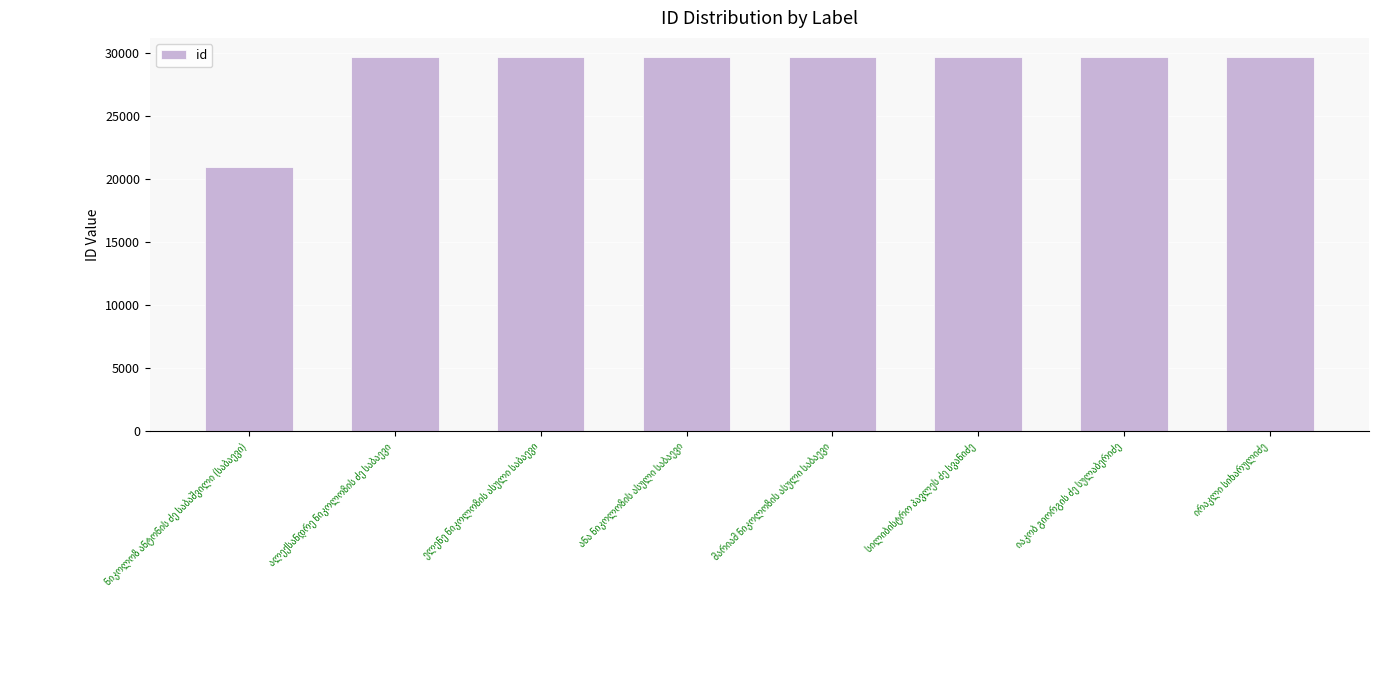

How many data points does each series have?

8